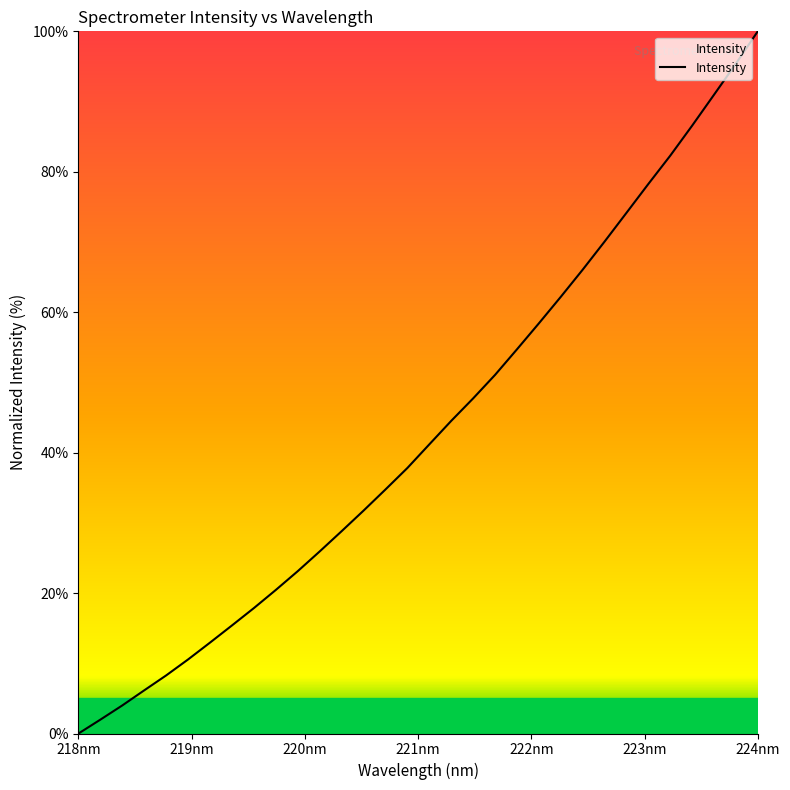

What is the greatest value displayed?

100.0